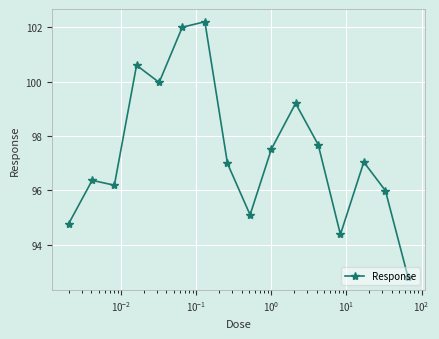

How many lines are shown in the chart?

1